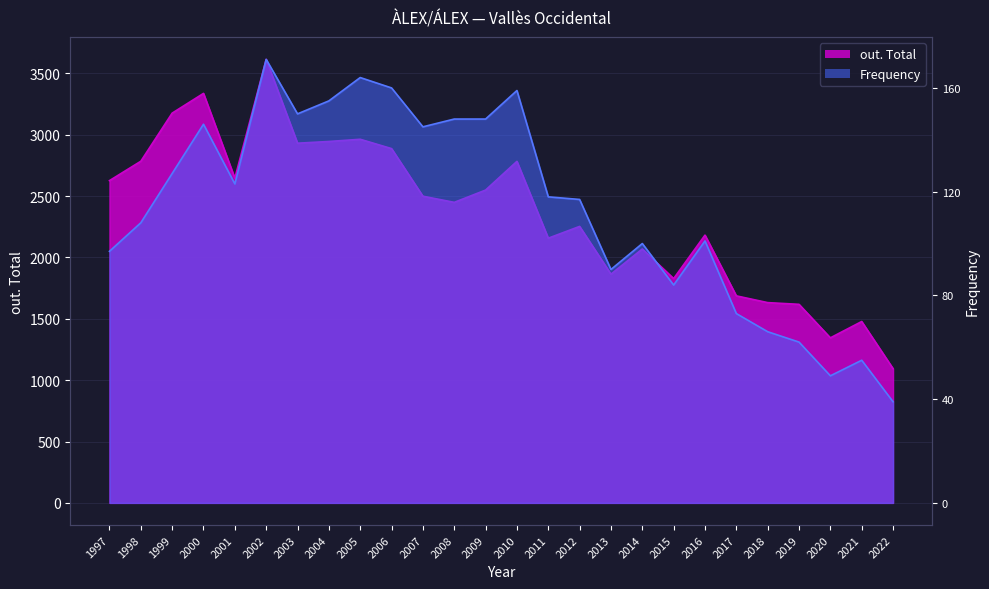

At how many categories does at least one series exceed 3383?

2